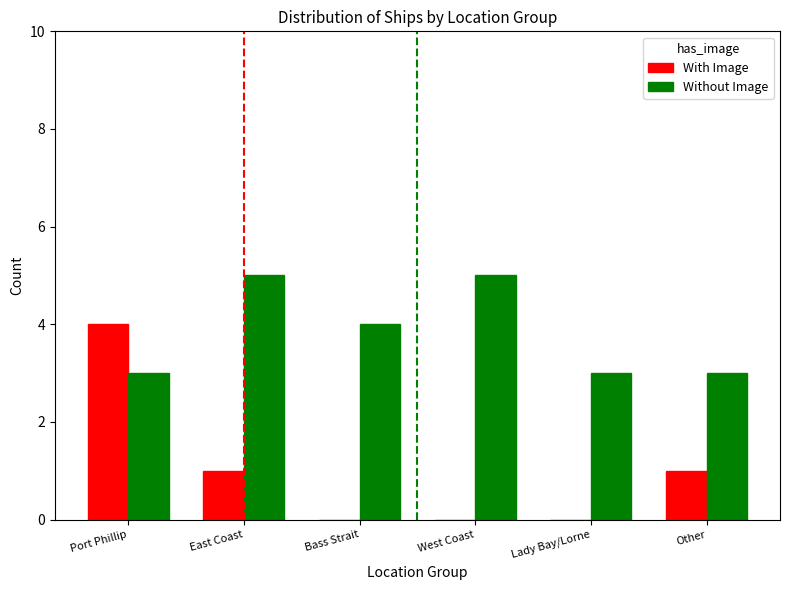

Which series has the largest total across all categories?

Without Image